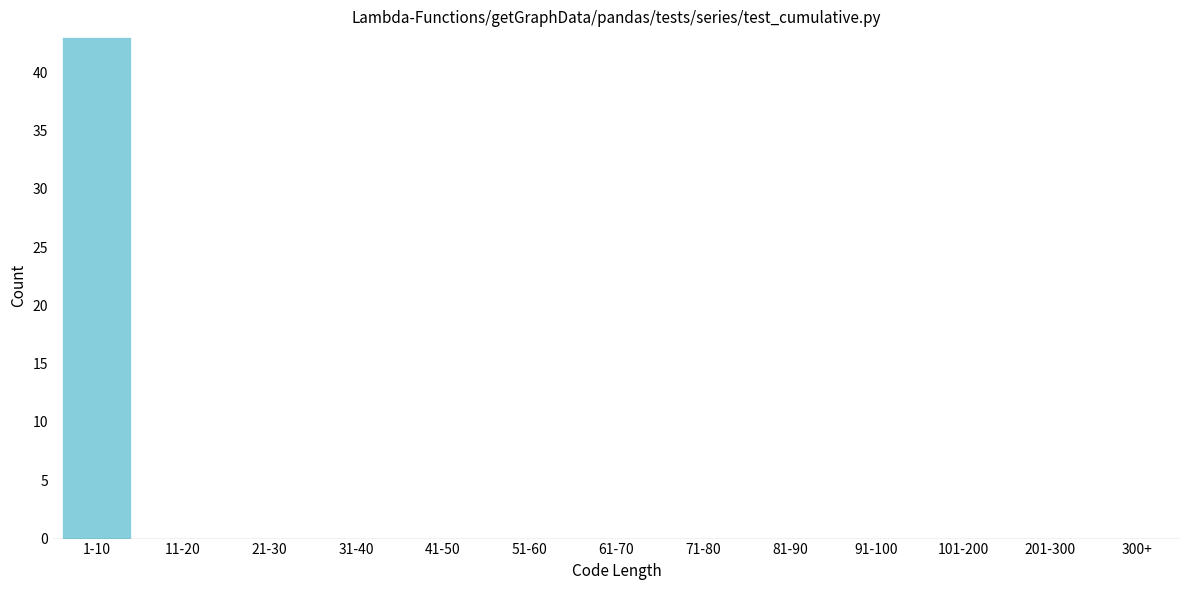

Reading left to right, extract all data points from this chart.

1-10=43	11-20=0	21-30=0	31-40=0	41-50=0	51-60=0	61-70=0	71-80=0	81-90=0	91-100=0	101-200=0	201-300=0	300+=0